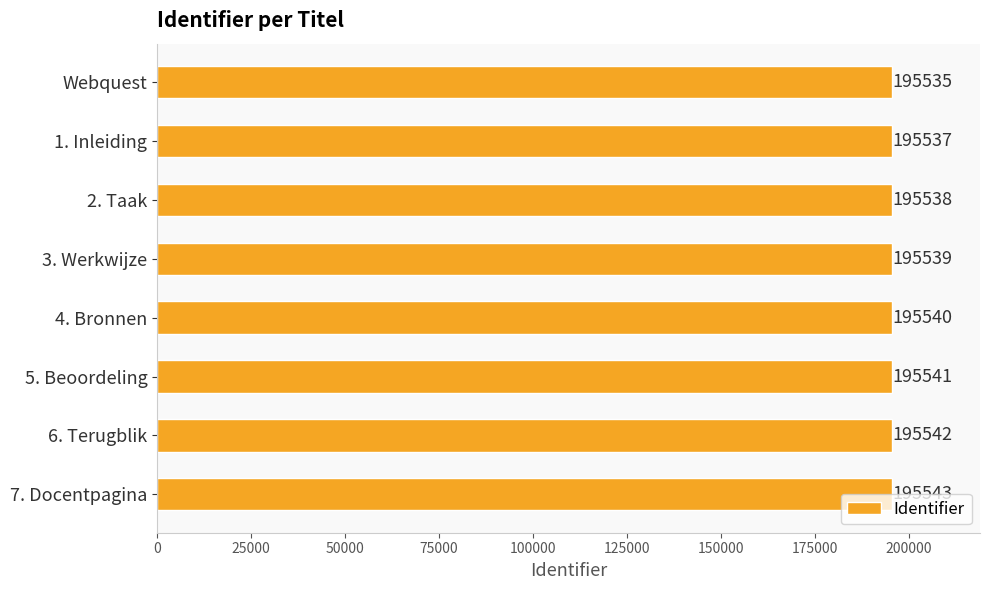

What is the maximum value shown in the chart?

195543